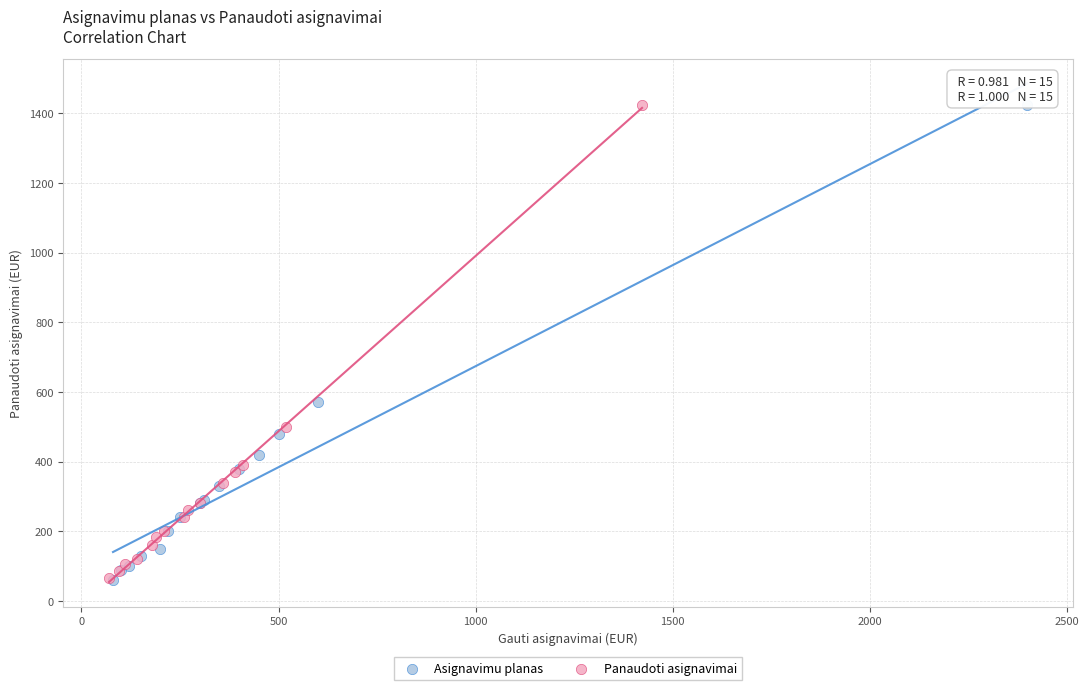

Which series has the largest Y range (max minus min)?

Asignavimu planas